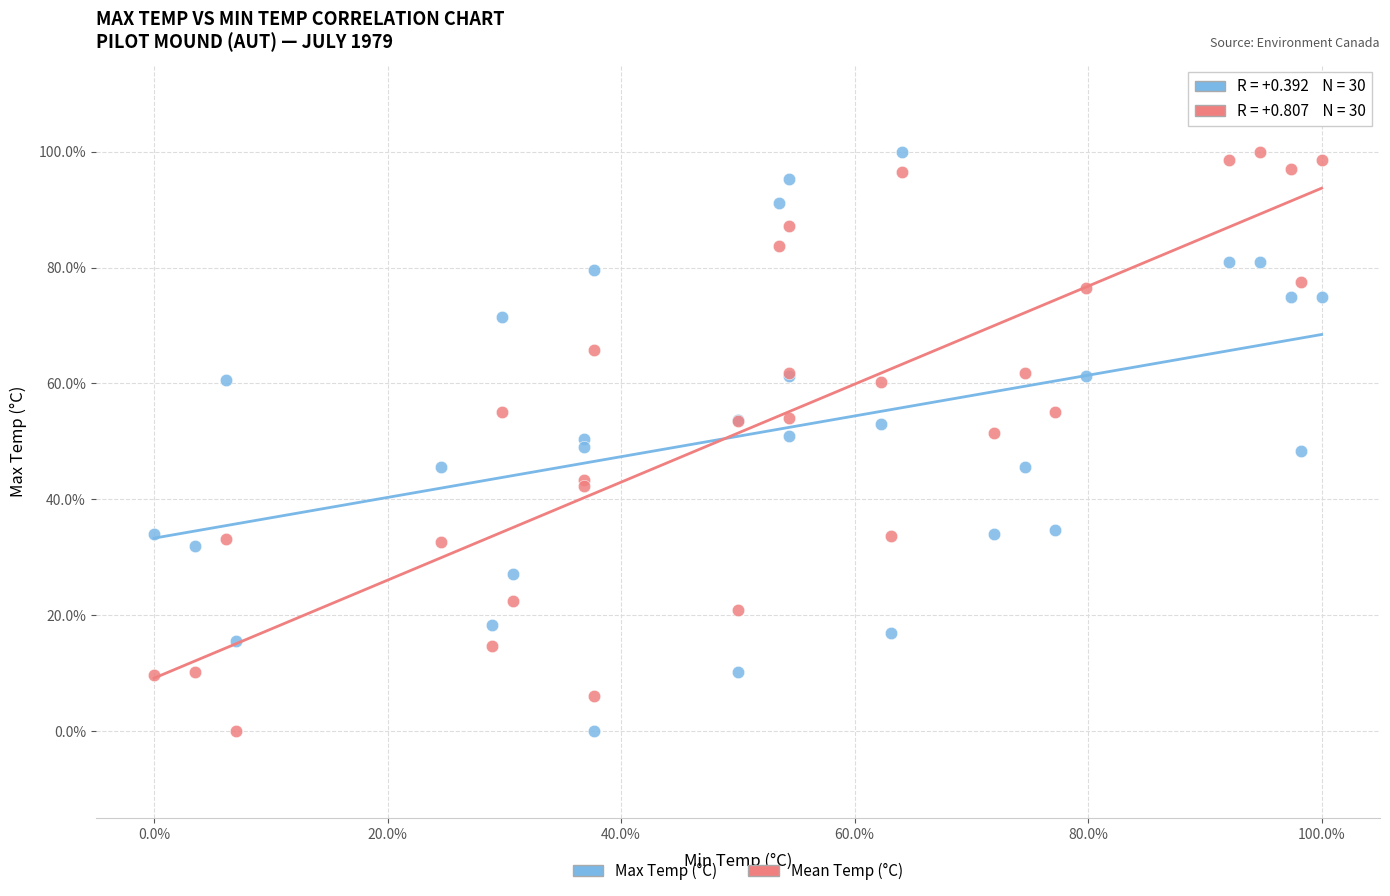

What are all the series names shown in the legend?

Max Temp (°C), Mean Temp (°C)